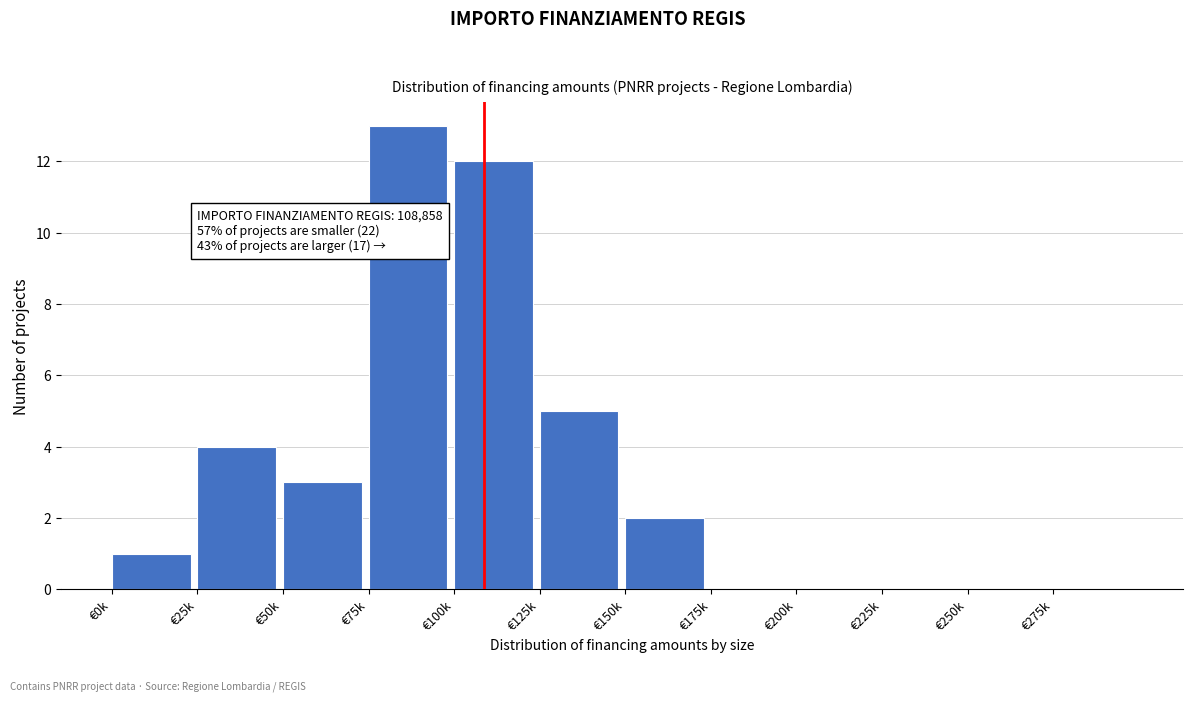

Reading right to left, what are all the values shown in this chart?

€275k=0	€250k=0	€225k=0	€200k=0	€175k=0	€150k=2	€125k=5	€100k=12	€75k=13	€50k=3	€25k=4	€0k=1